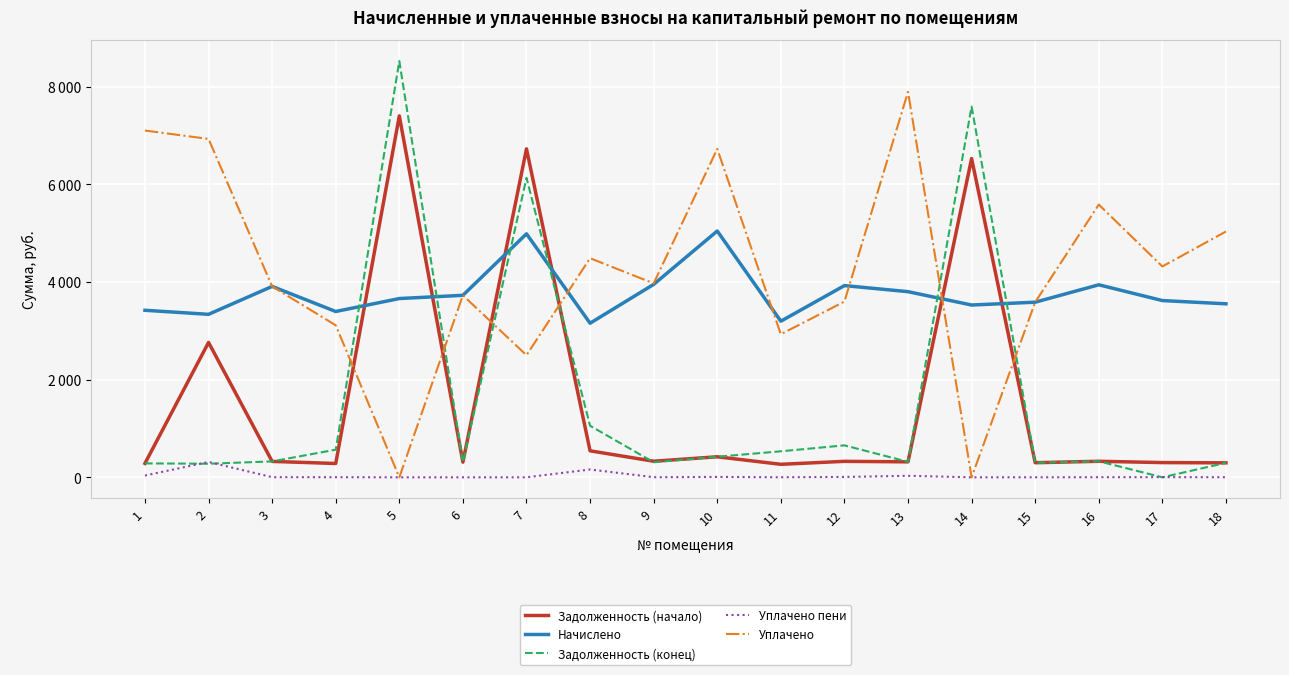

Is this an area chart (filled region under the line)?

No